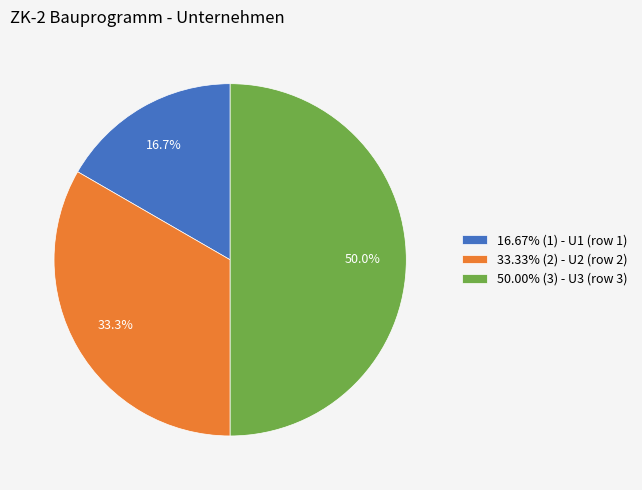

Combined, what portion of the pie is 16.67% (1) - U1 (row 1) and 50.00% (3) - U3 (row 3)?

66.7%